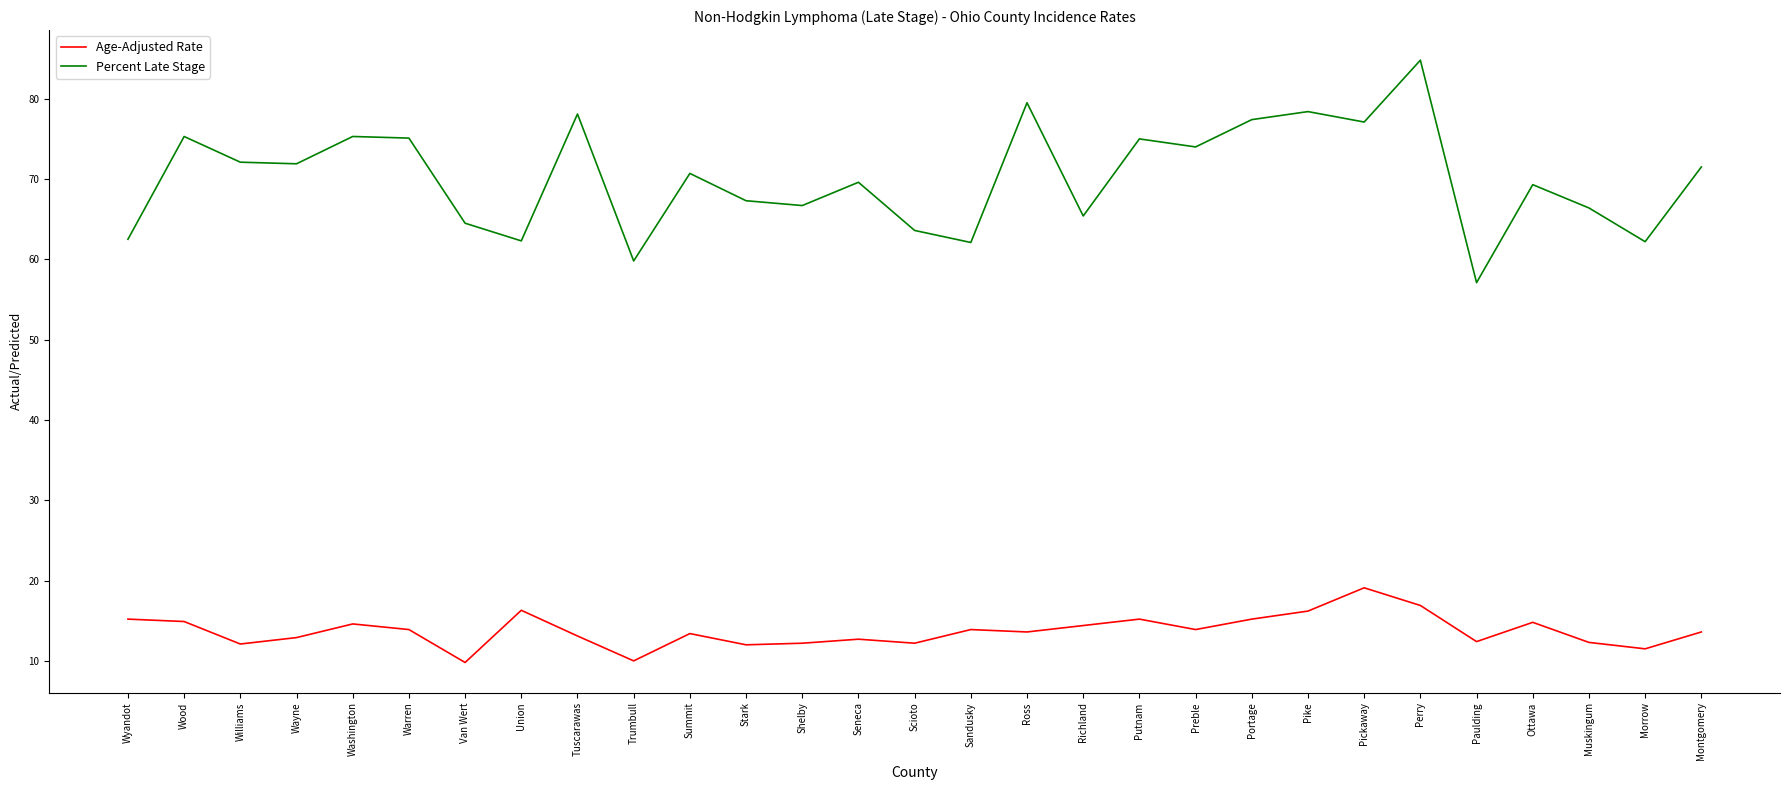

What position from the right is Williams?

27